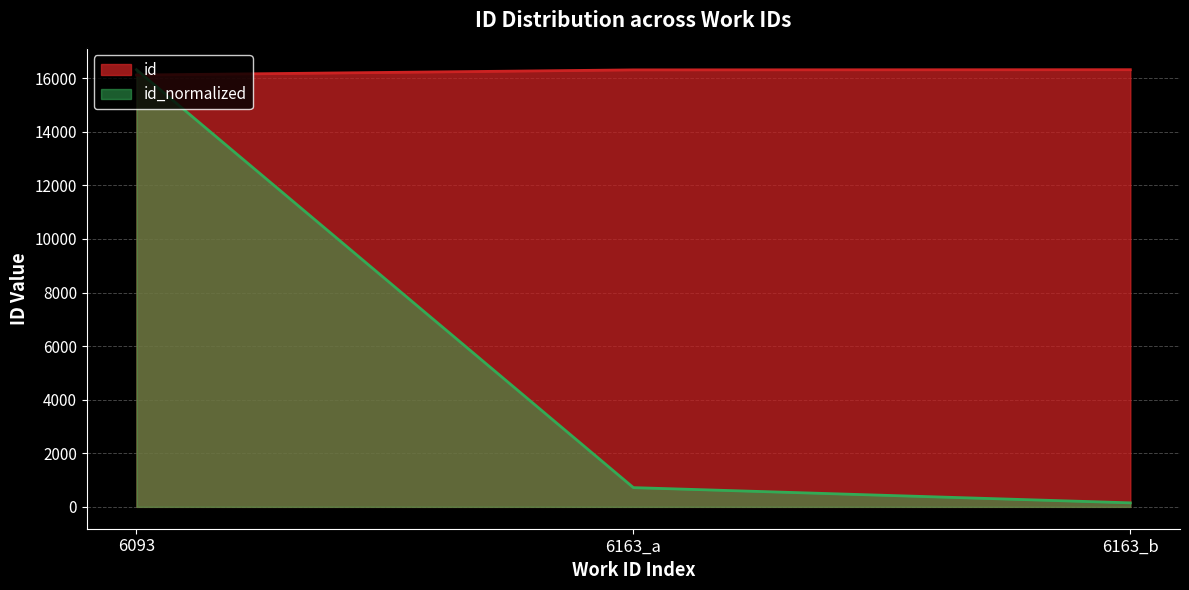

Reading left to right, extract all data points from this chart.

16119	16311	16318